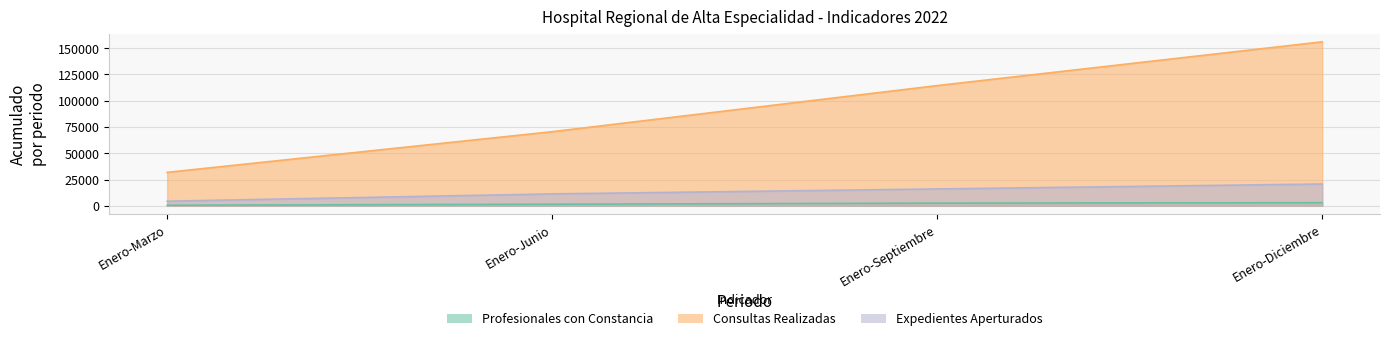

How many Profesionales con Constancia values are between 1471 and 2946?

3